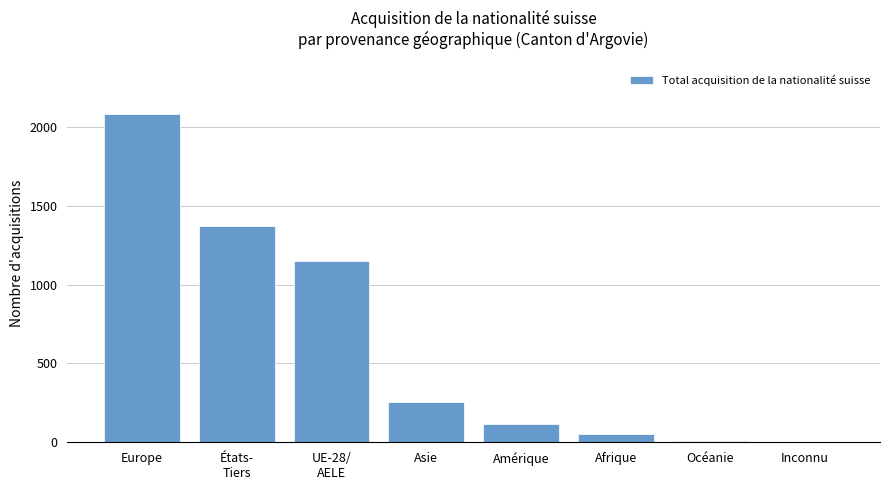

Which category has the highest value across all series?

Europe